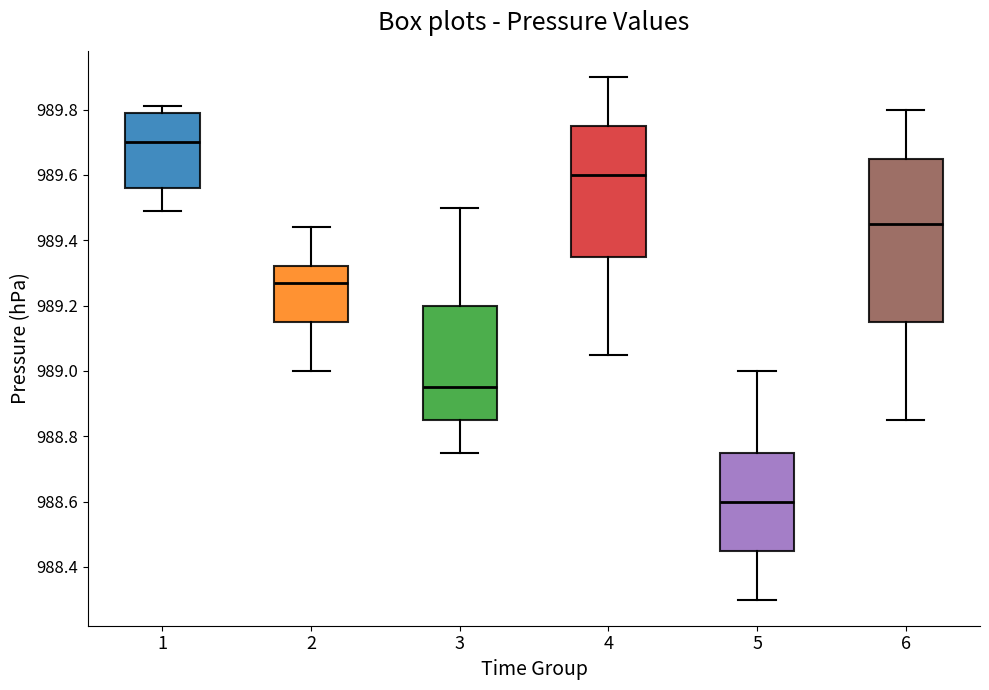

Where does the median line of the box at x = 5 sit on the y-axis? The values are not printed on the chart, so give them approximately, as read against the axis.

988.60